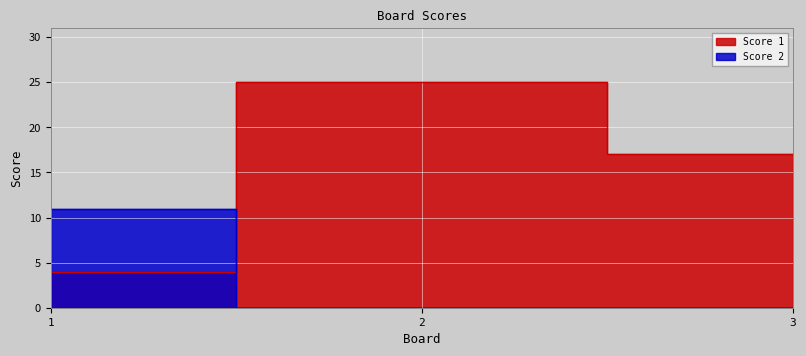

List the series in order of their overall mean, highest first.

Score 1, Score 2